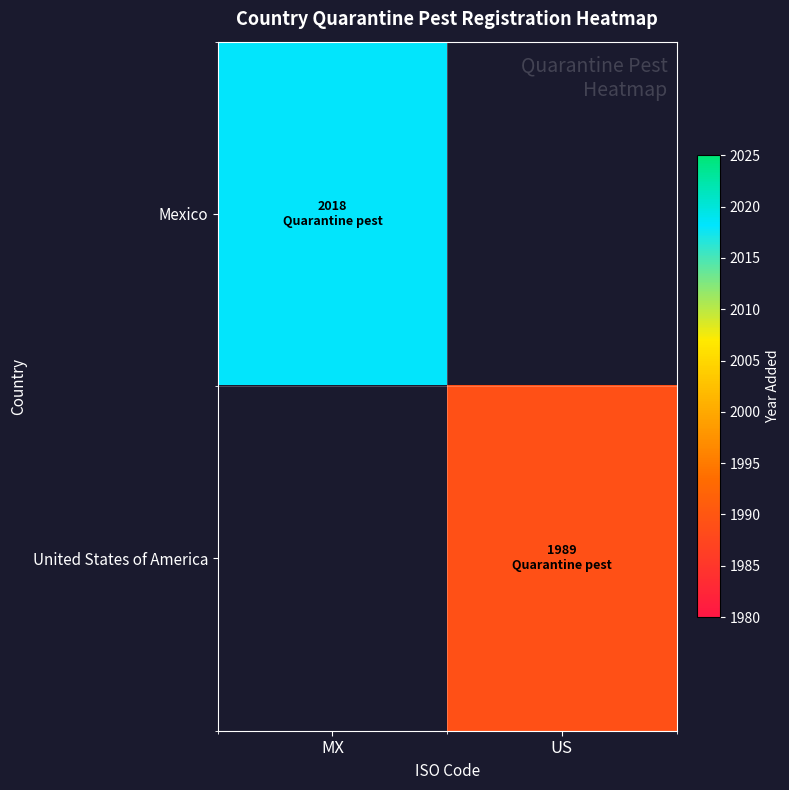

At US, list the series in order from largest to smallest.

Mexico, United States of America